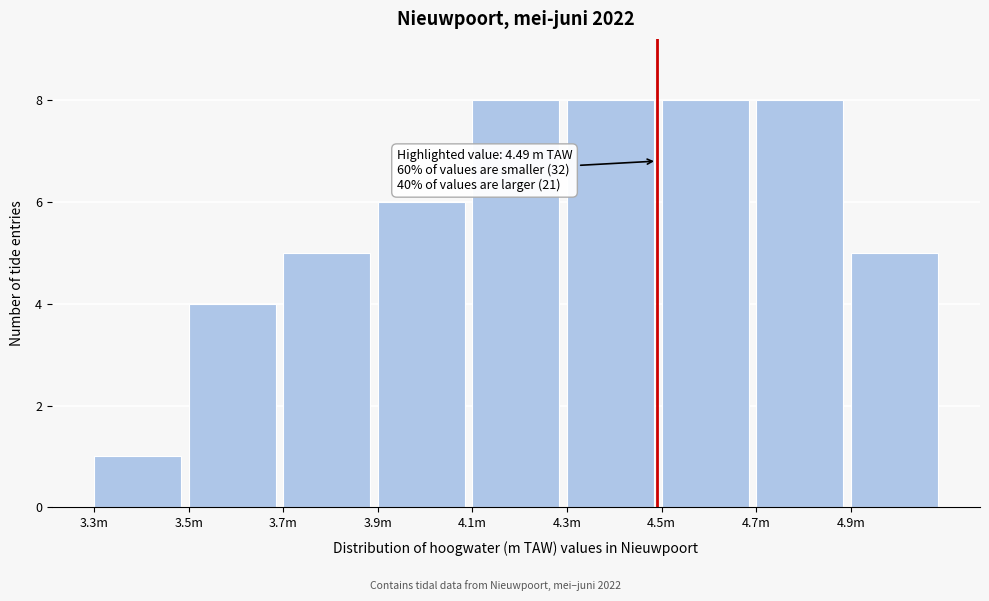

Reading left to right, transcribe all the data shown in this chart.

1	4	5	6	8	8	8	8	5